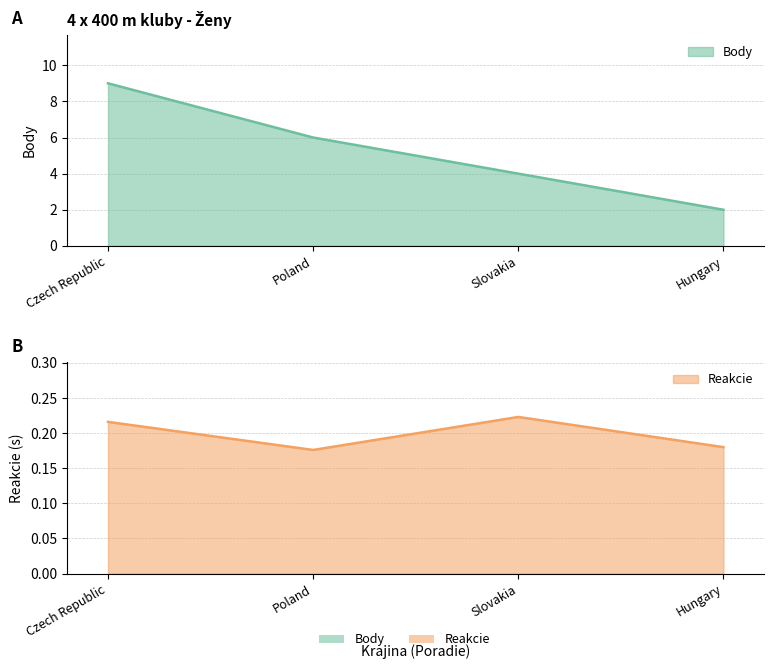

At which label does Reakcie reach its peak?

Slovakia